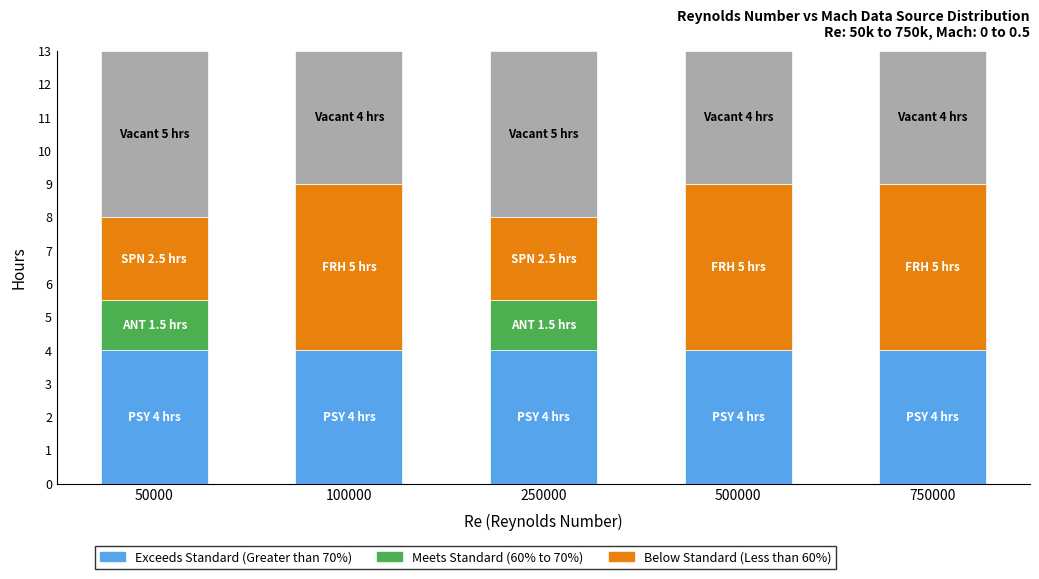

Reading left to right, what are the values for Exceeds Standard (Greater than 70%)?

50000=4.0	100000=4.0	250000=4.0	500000=4.0	750000=4.0